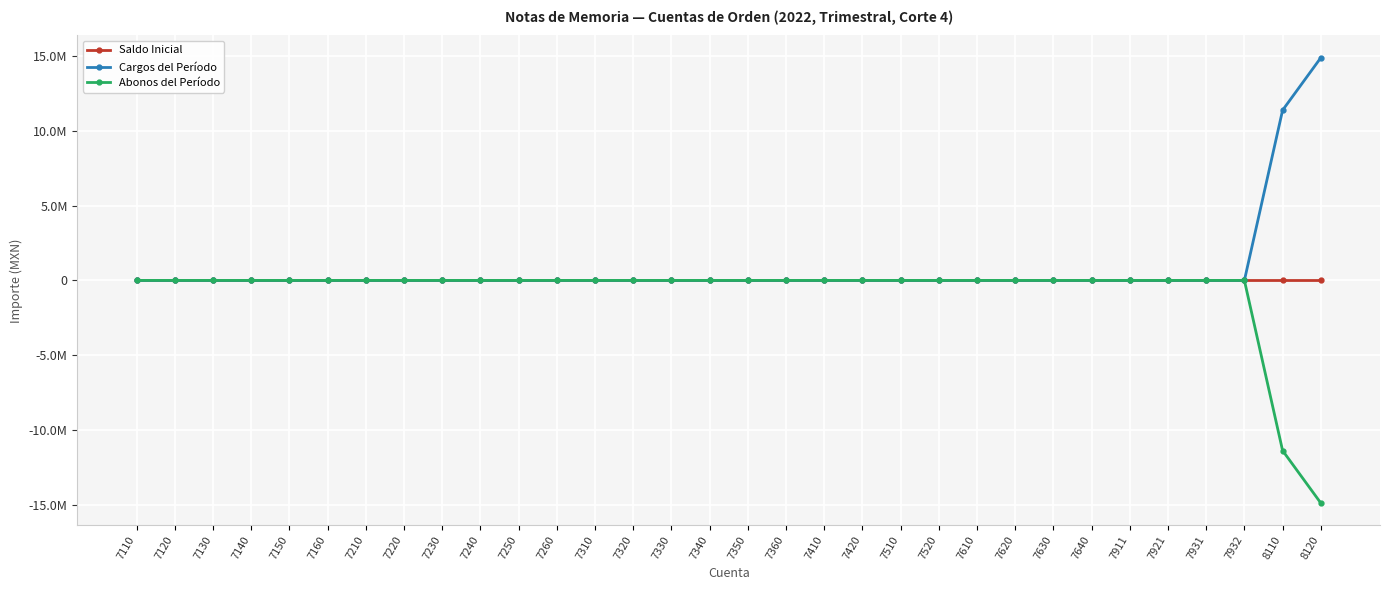

Is this an area chart (filled region under the line)?

No